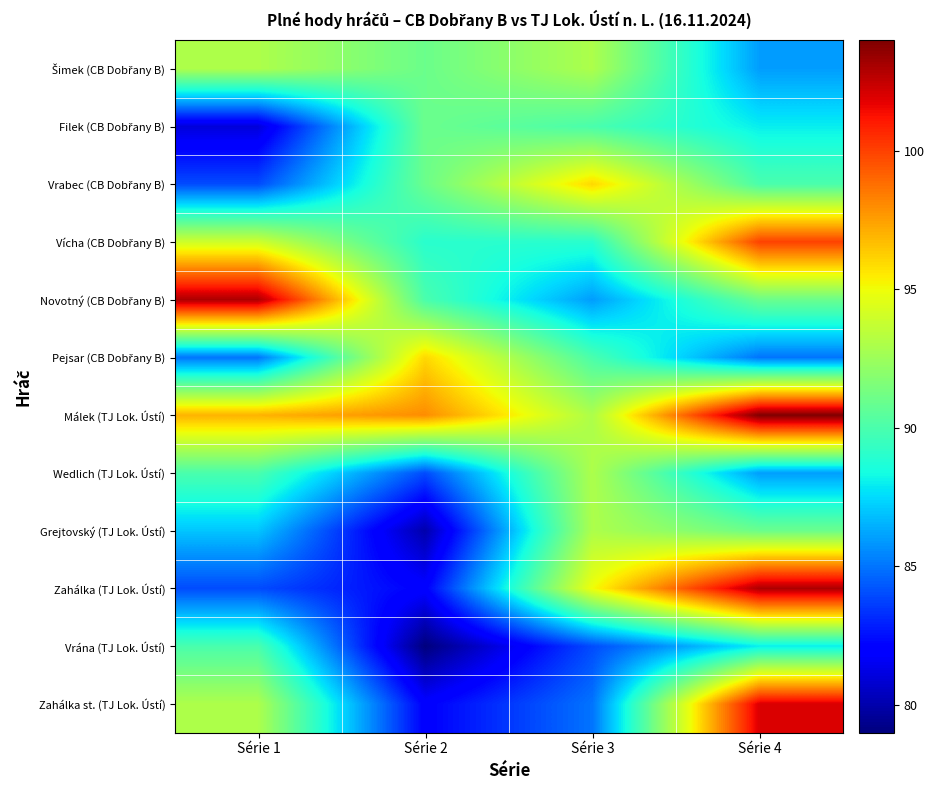

Rank the series at Série 3 from lowest to highest value.

Vrána (TJ Lok. Ústí), Zahálka st. (TJ Lok. Ústí), Novotný (CB Dobřany B), Vícha (CB Dobřany B), Filek (CB Dobřany B), Pejsar (CB Dobřany B), Šimek (CB Dobřany B), Málek (TJ Lok. Ústí), Wedlich (TJ Lok. Ústí), Grejtovský (TJ Lok. Ústí), Zahálka (TJ Lok. Ústí), Vrabec (CB Dobřany B)